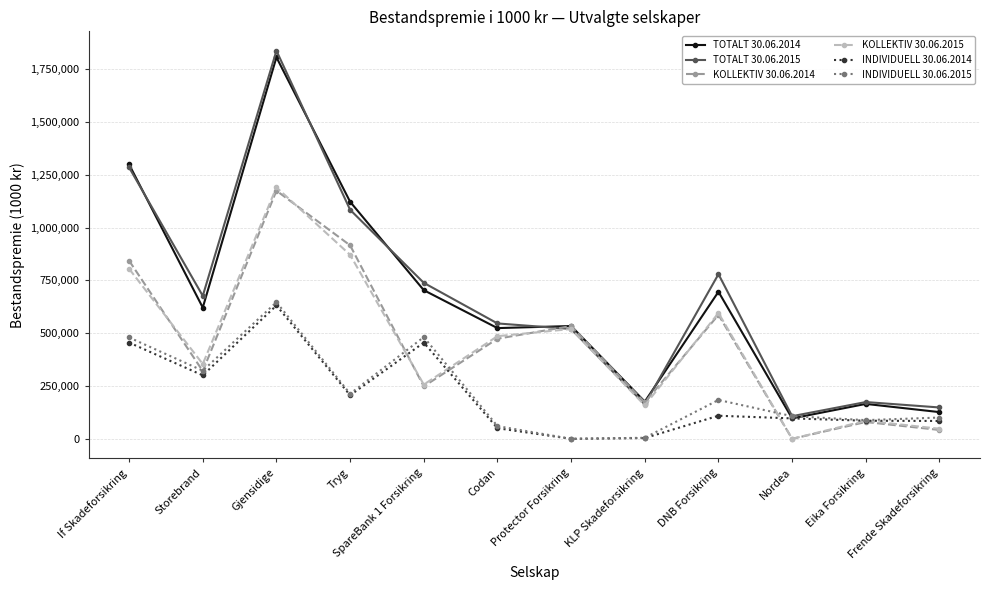

At which category is the sum across all series the highest?

Gjensidige